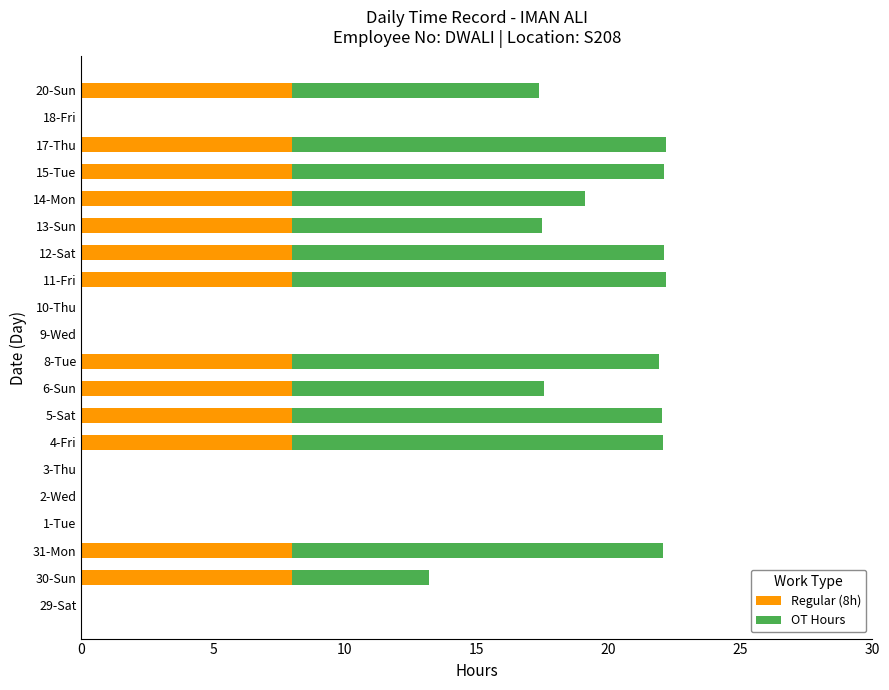

What is the total value across all series at 15-Tue?

22.1